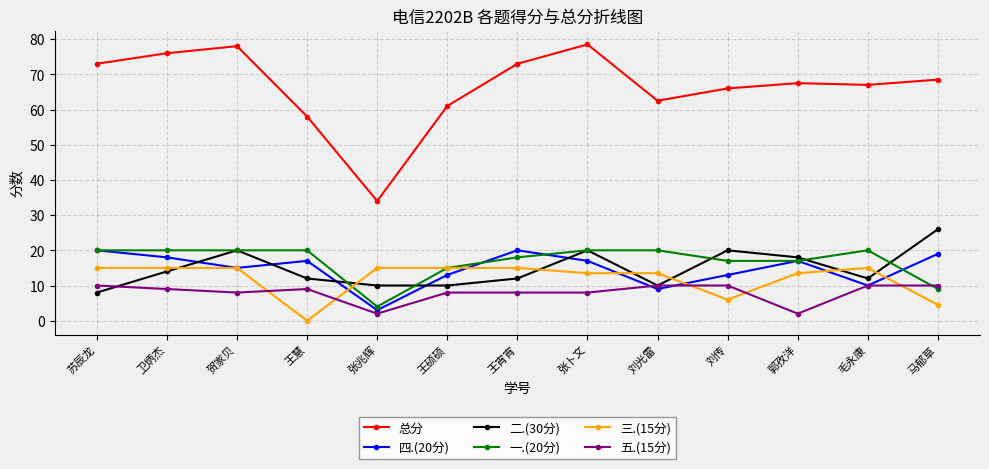

The value of 二.(30分) at 卫炳杰 is 14.0. True or false?

True